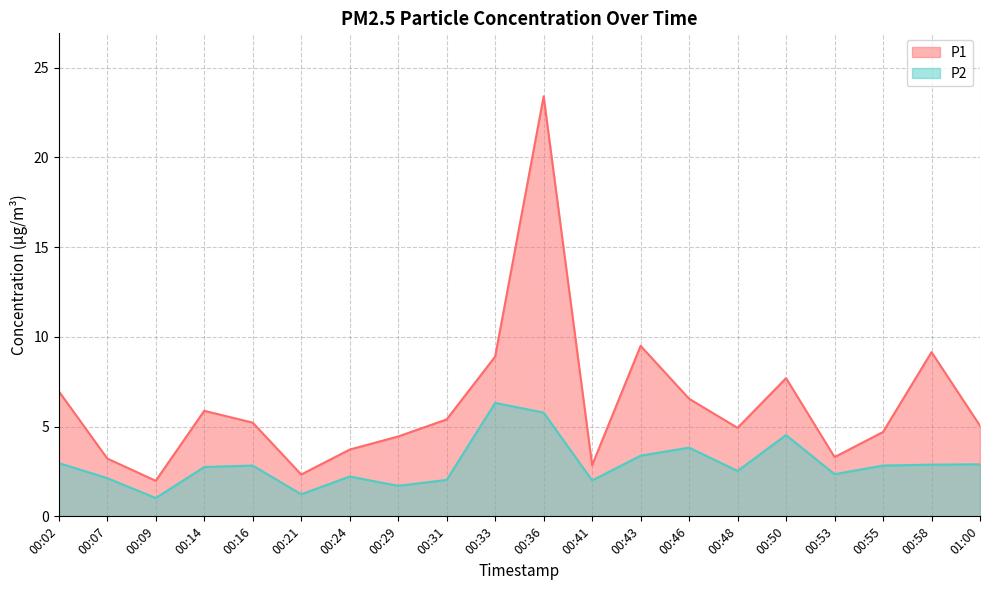

List the series in order of their peak value, highest first.

P1, P2